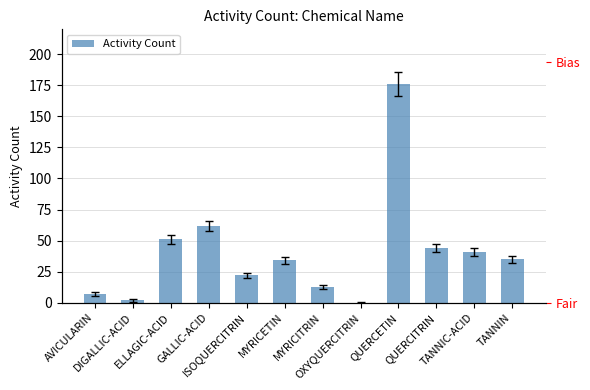

What is the greatest value displayed?

176